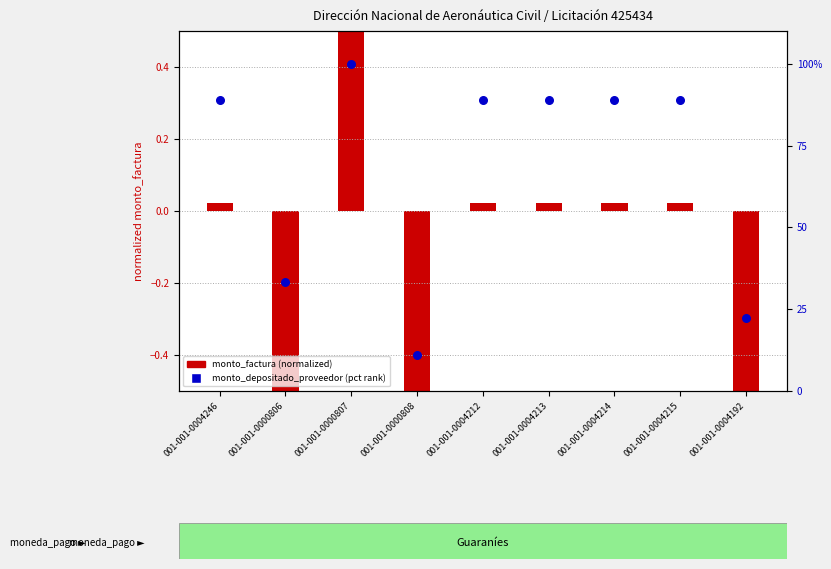

Which series reaches the maximum Y coordinate?

monto_depositado_proveedor (pct rank)